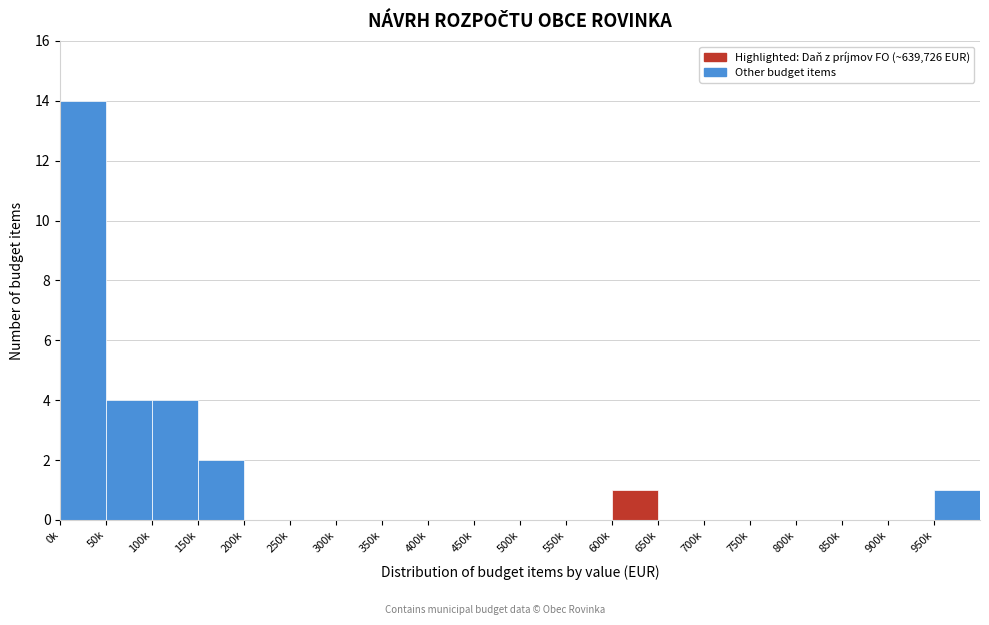

What is the maximum value shown in the chart?

14